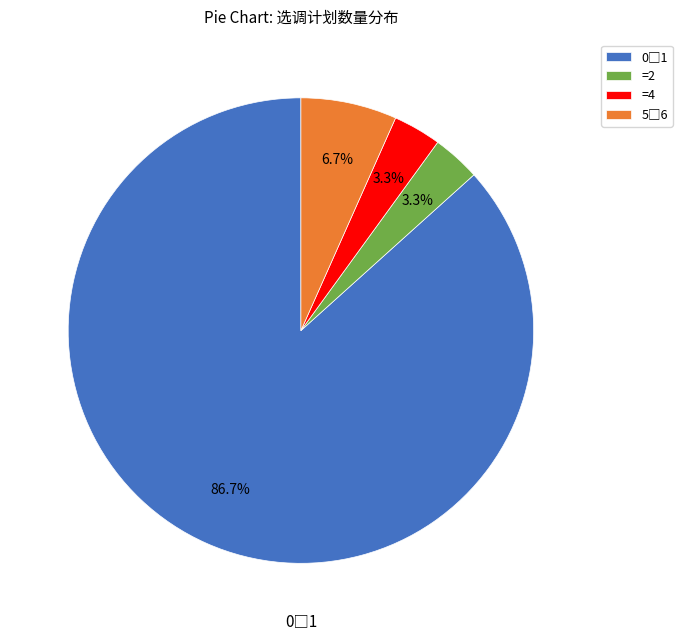

Does =2 represent more than half of the total?

No